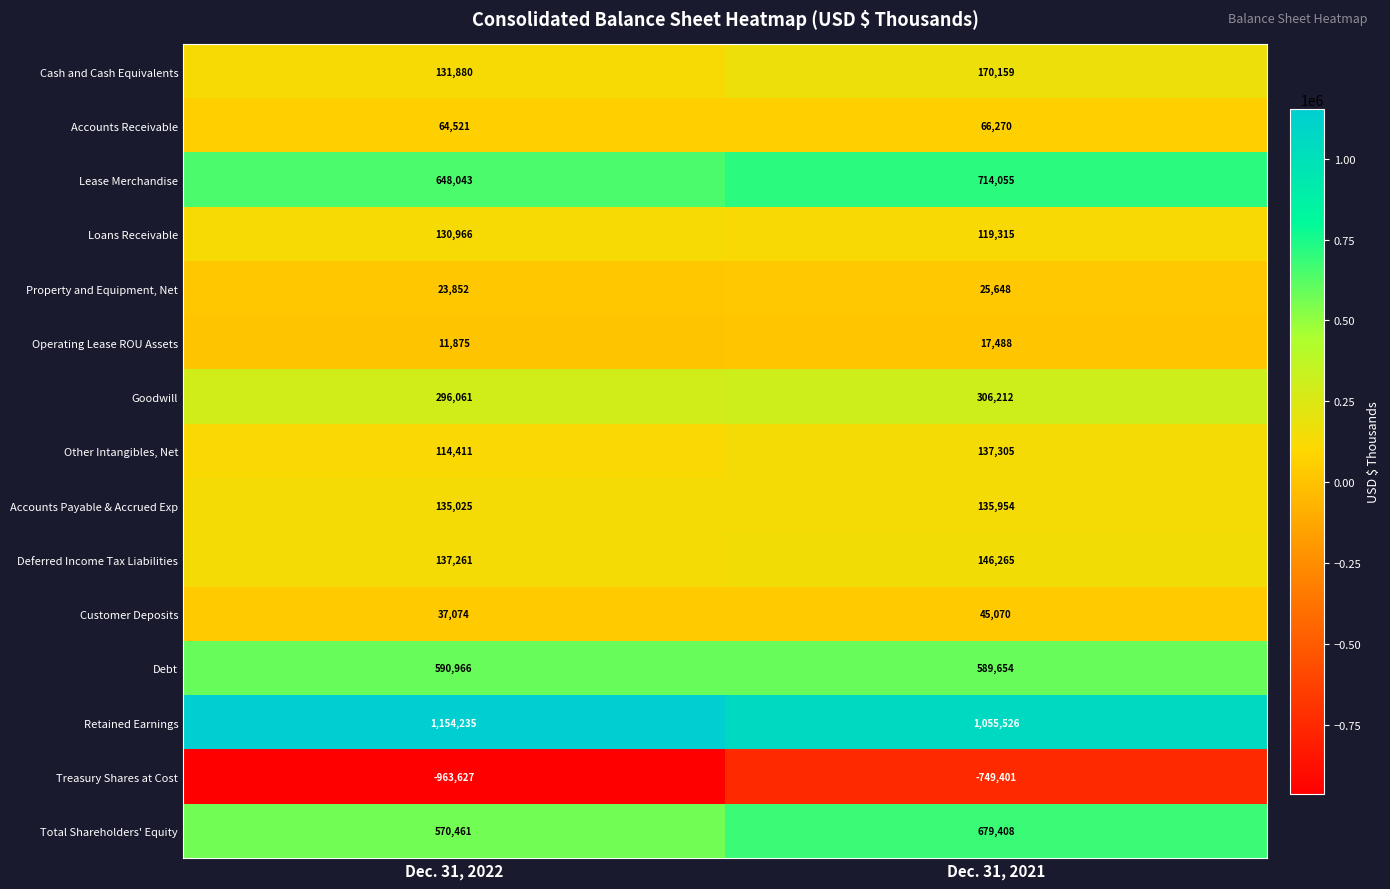

Which series has the largest range (max minus min)?

Treasury Shares at Cost